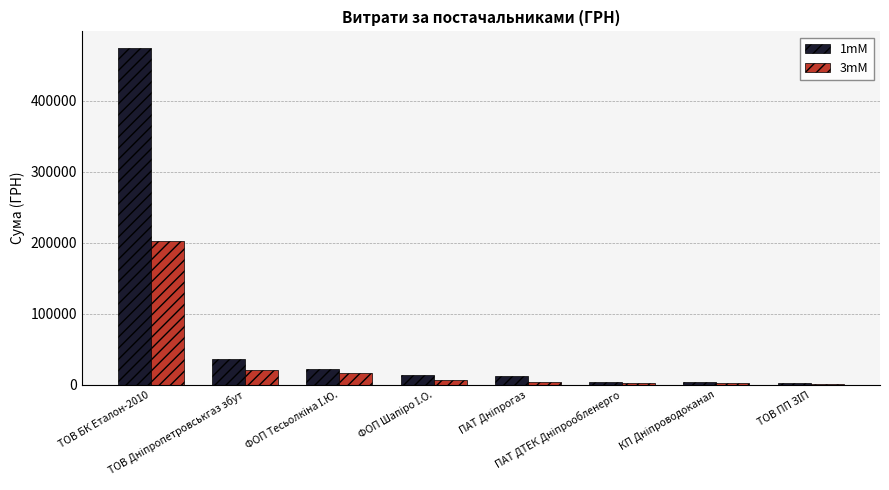

What is the sum of all 3mM values?

256824.4